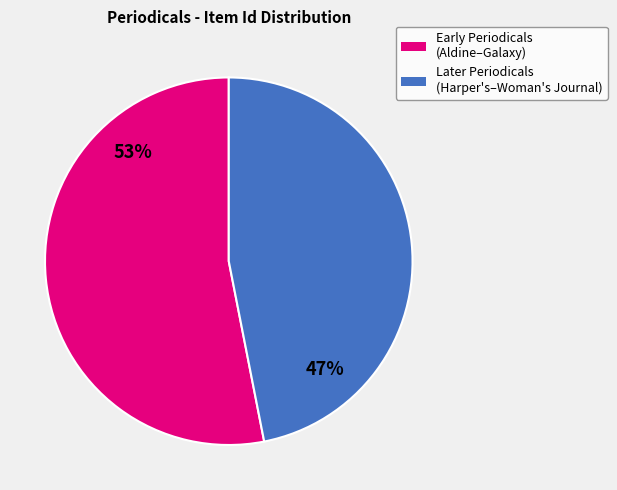

Do Early Periodicals (Aldine–Galaxy) and Later Periodicals (Harper's–Woman's Journal) together represent more than half of the pie?

Yes